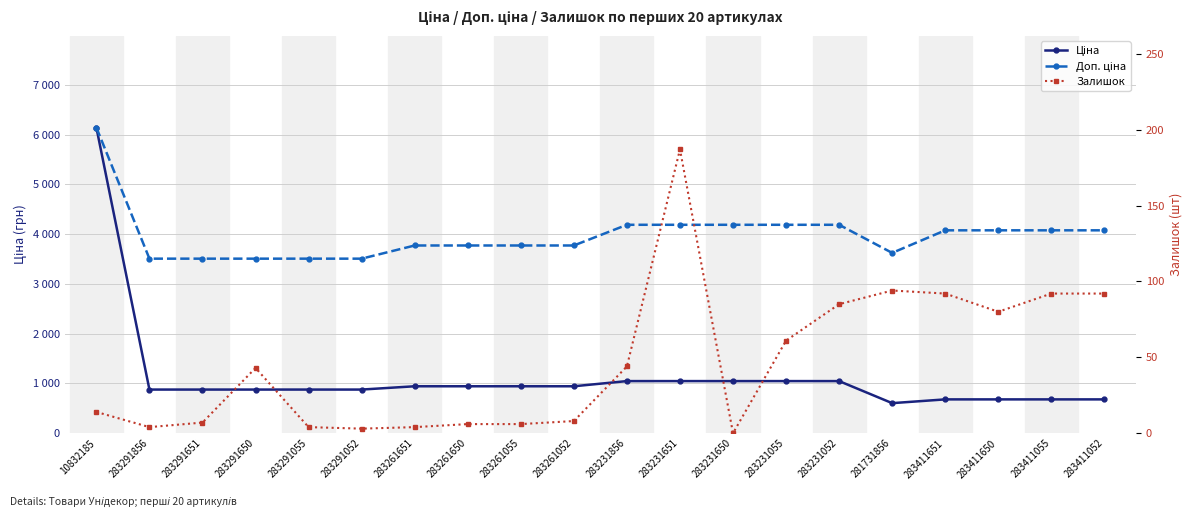

How many values in the Ціна series exceed 943?

10